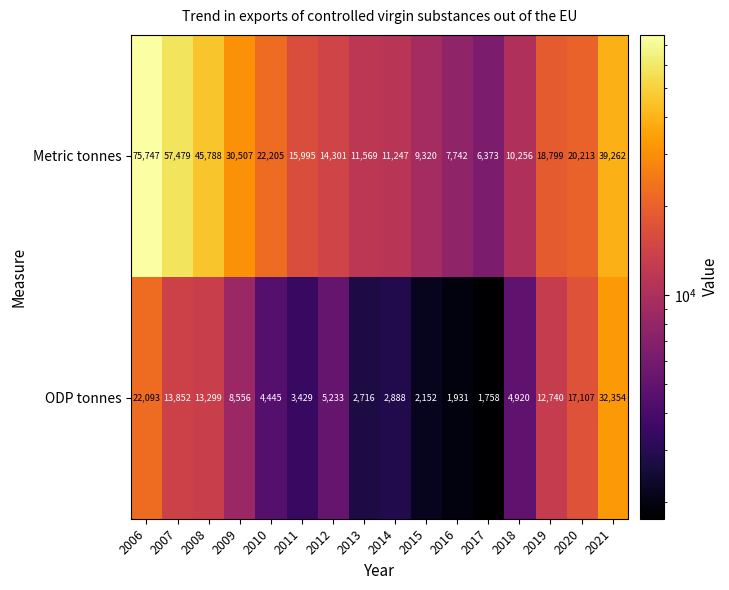

Rank the series by their maximum value, from lowest to highest.

ODP tonnes, Metric tonnes